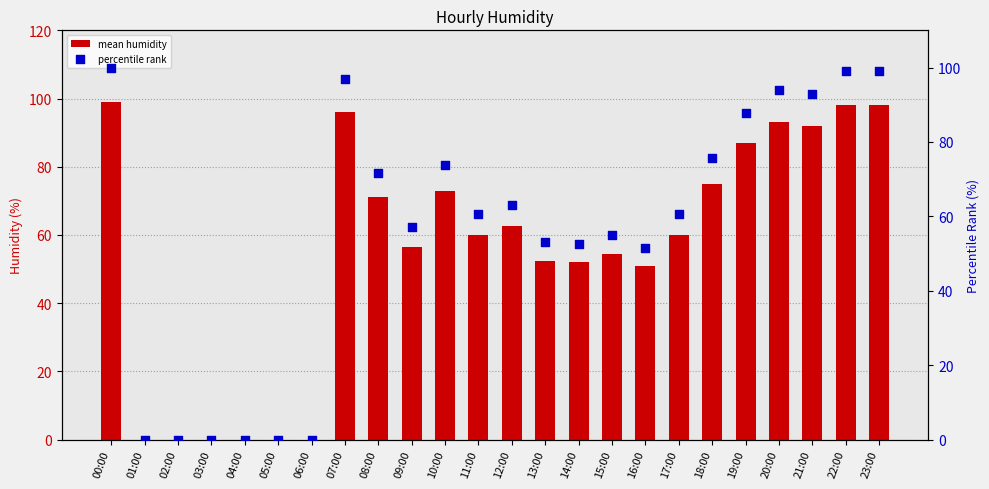

Which series has the widest spread of Y values?

percentile rank